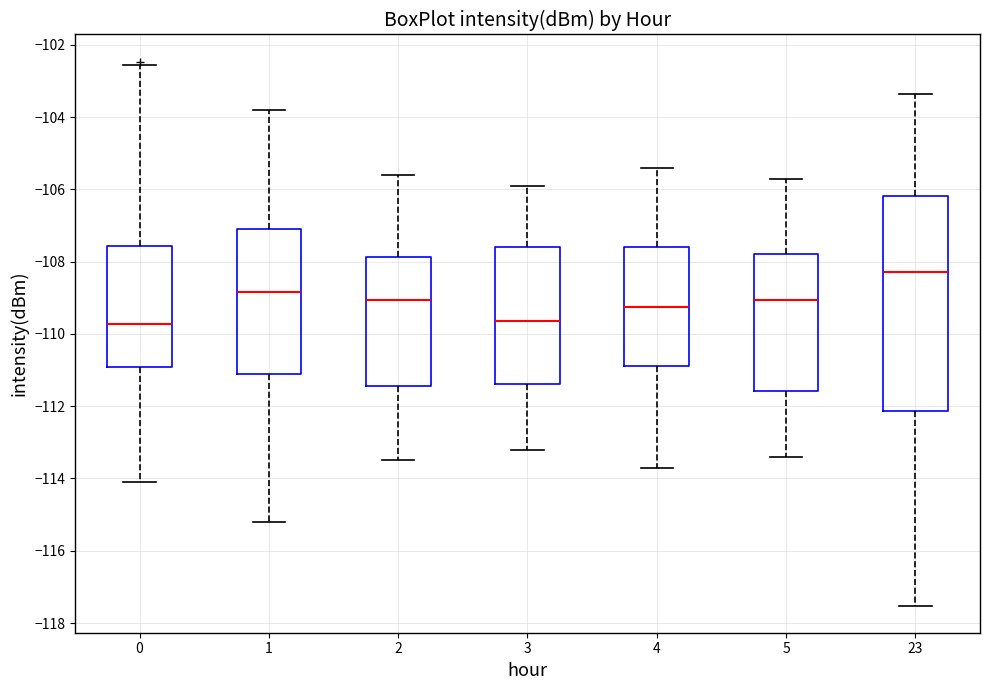

Where is the lower edge of the box at x = 23 on the y-axis? The values are not printed on the chart, so give them approximately, as read against the axis.

-112.2